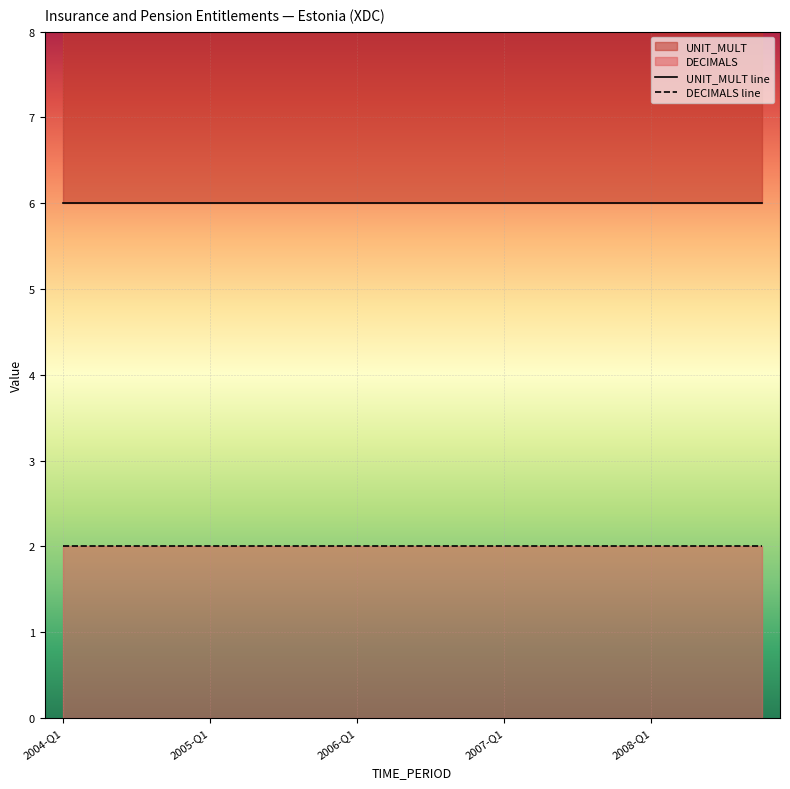

Where is DECIMALS line nearest to the value 2?

2004-Q1